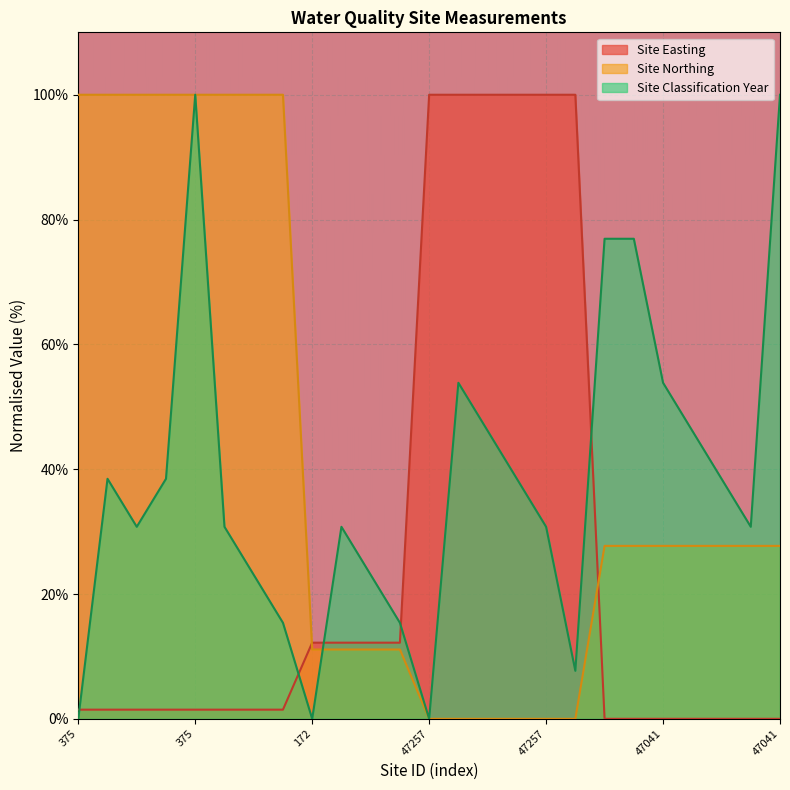

List the series in order of their overall mean, highest first.

Site Northing, Site Classification Year, Site Easting